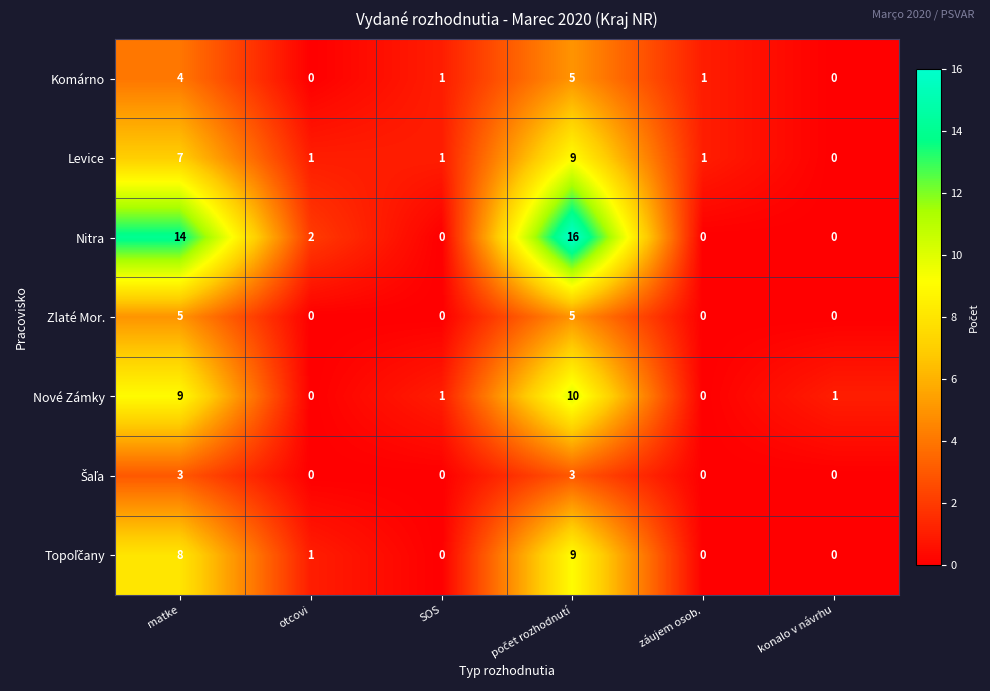

Which series has the largest total across all categories?

Nitra